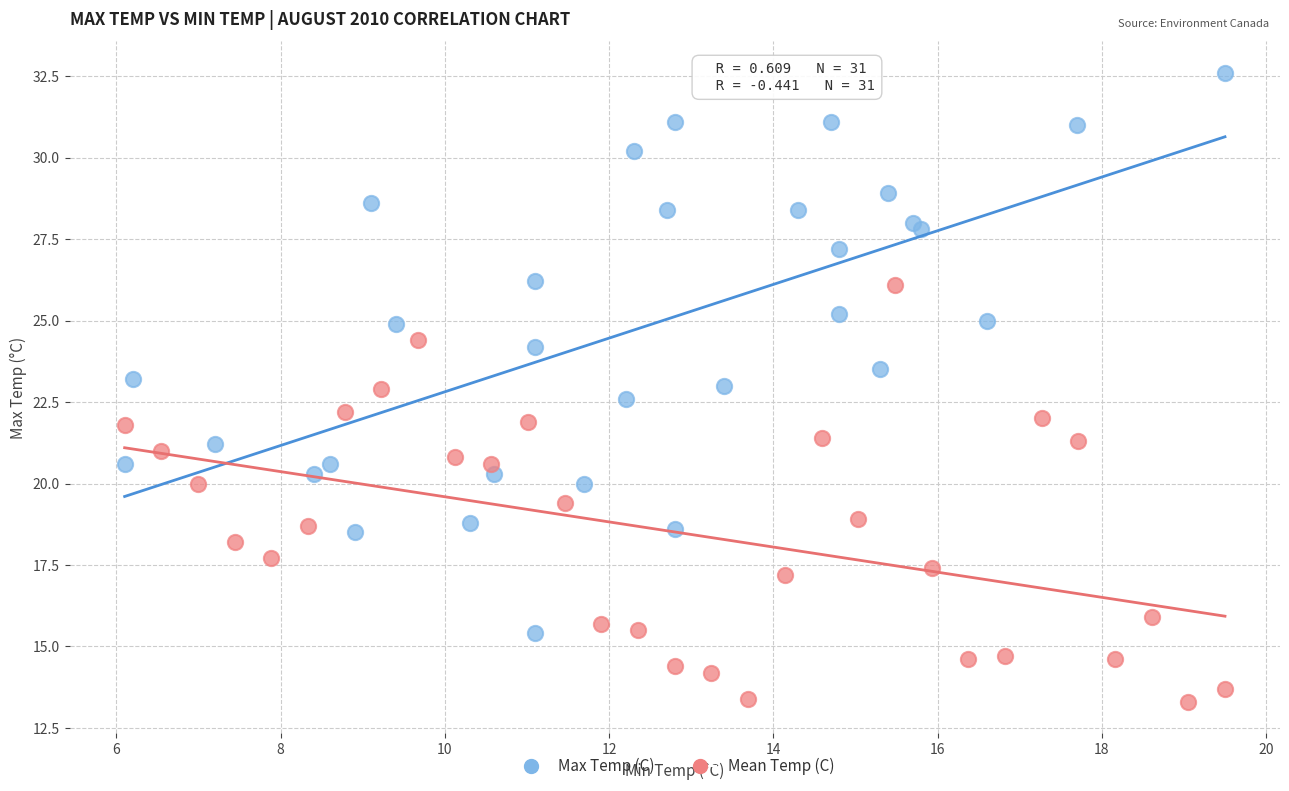

Which series contains the highest Y value?

Max Temp (C)